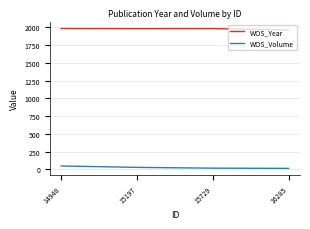

At how many categories does at least one series exceed 1227?

4